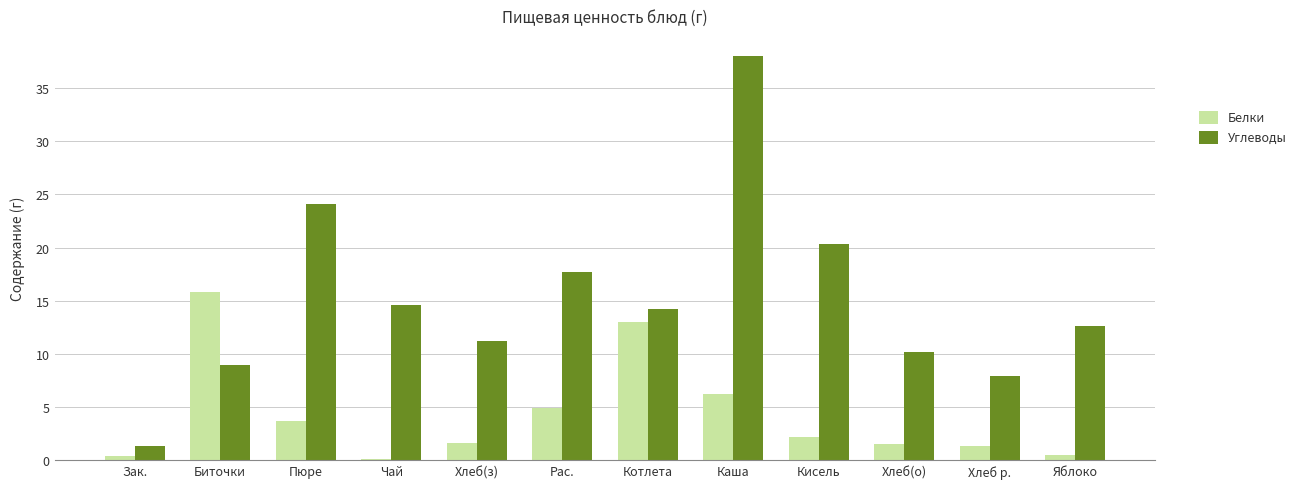

Are the bars grouped side by side (vs. stacked)?

Yes